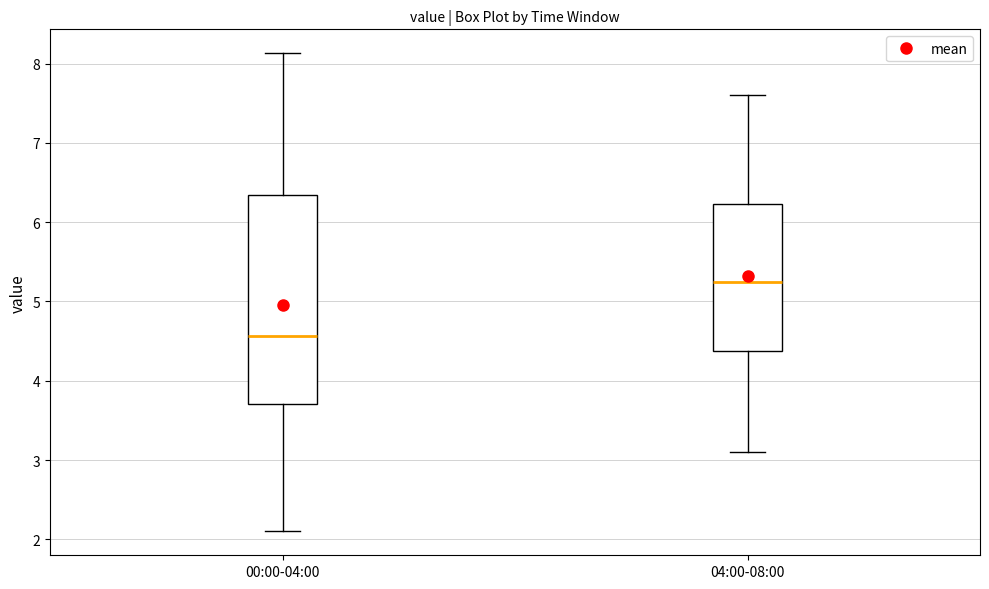

Where is the lower edge of the box for 00:00-04:00 on the y-axis? The values are not printed on the chart, so give them approximately, as read against the axis.

3.7